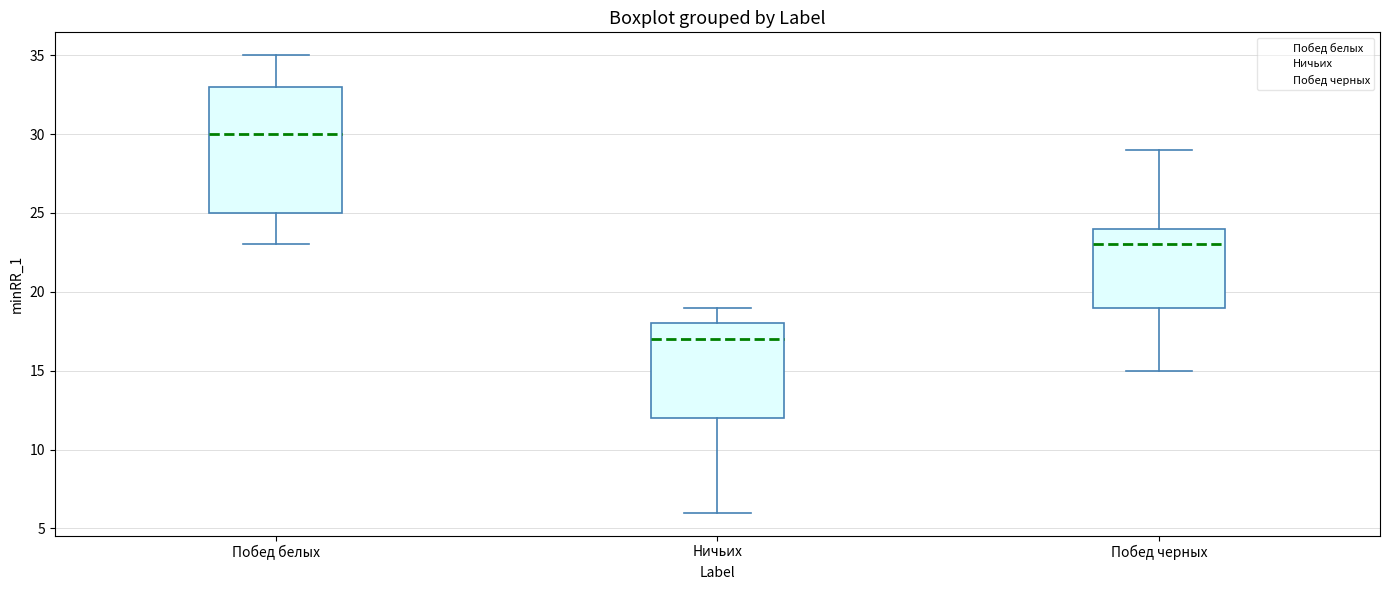

Which box is the tallest, from its lower edge to its upper edge?

Побед белых